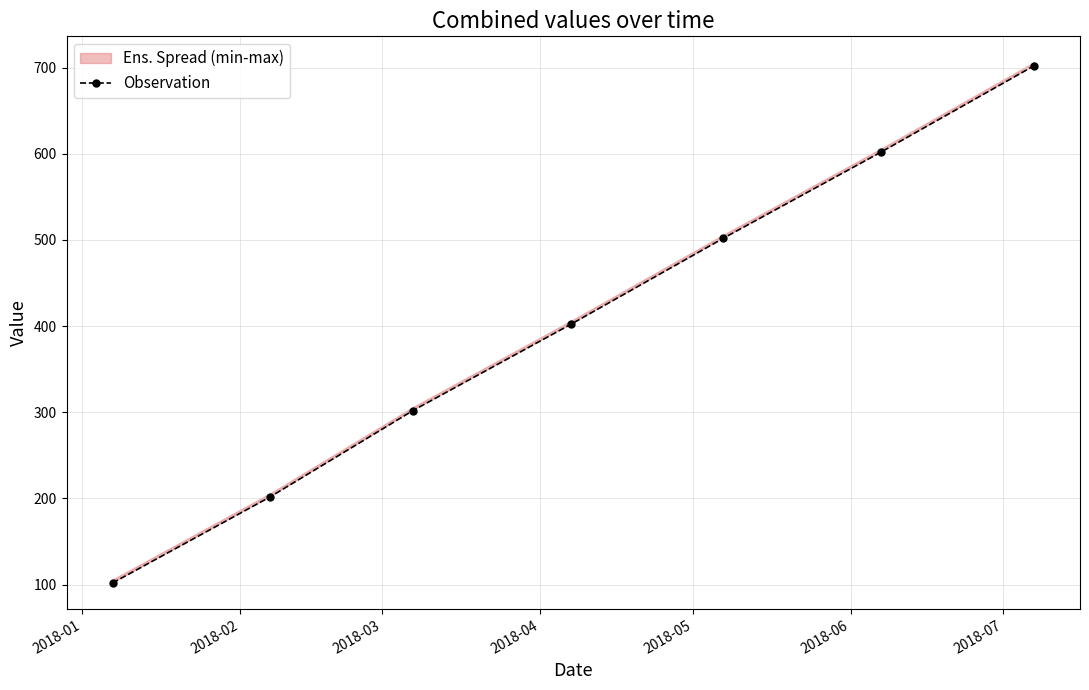

Reading left to right, extract all data points from this chart.

102	202	302	402	502	602	702